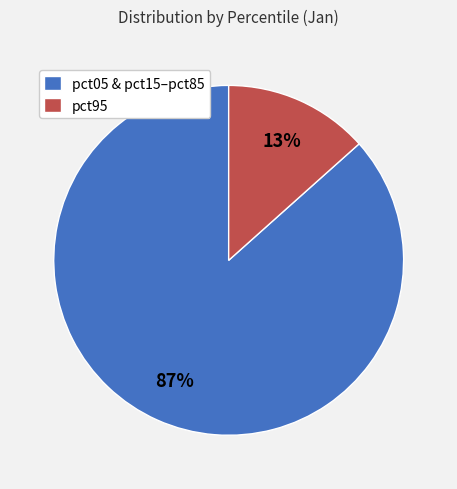

Between pct95 and pct05 & pct15–pct85, which is larger?

pct05 & pct15–pct85